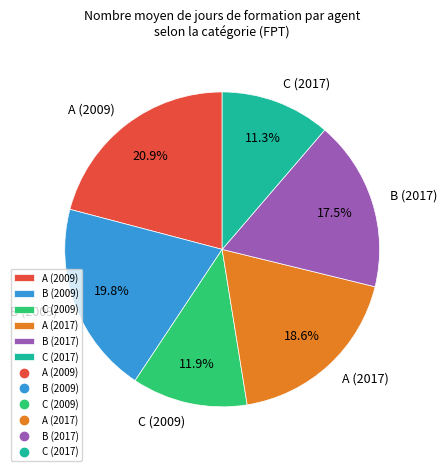

True or false: A (2017) accounts for 26% of the total.

False